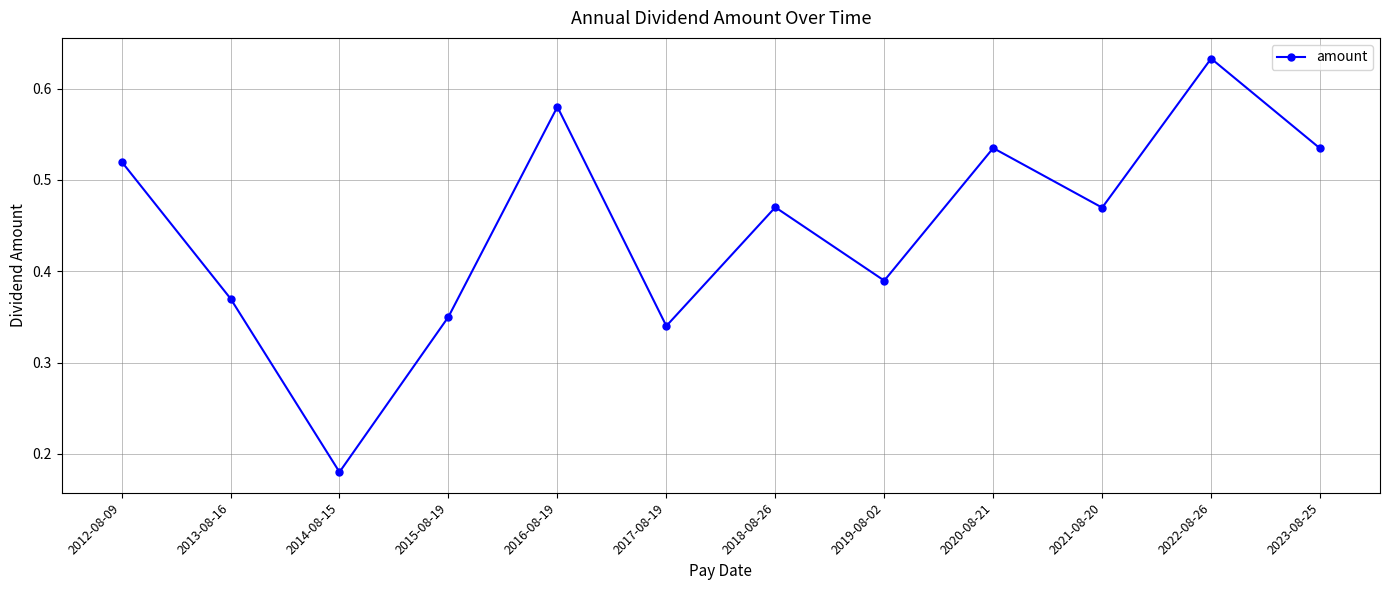

Does the chart display data point markers on the line(s)?

Yes